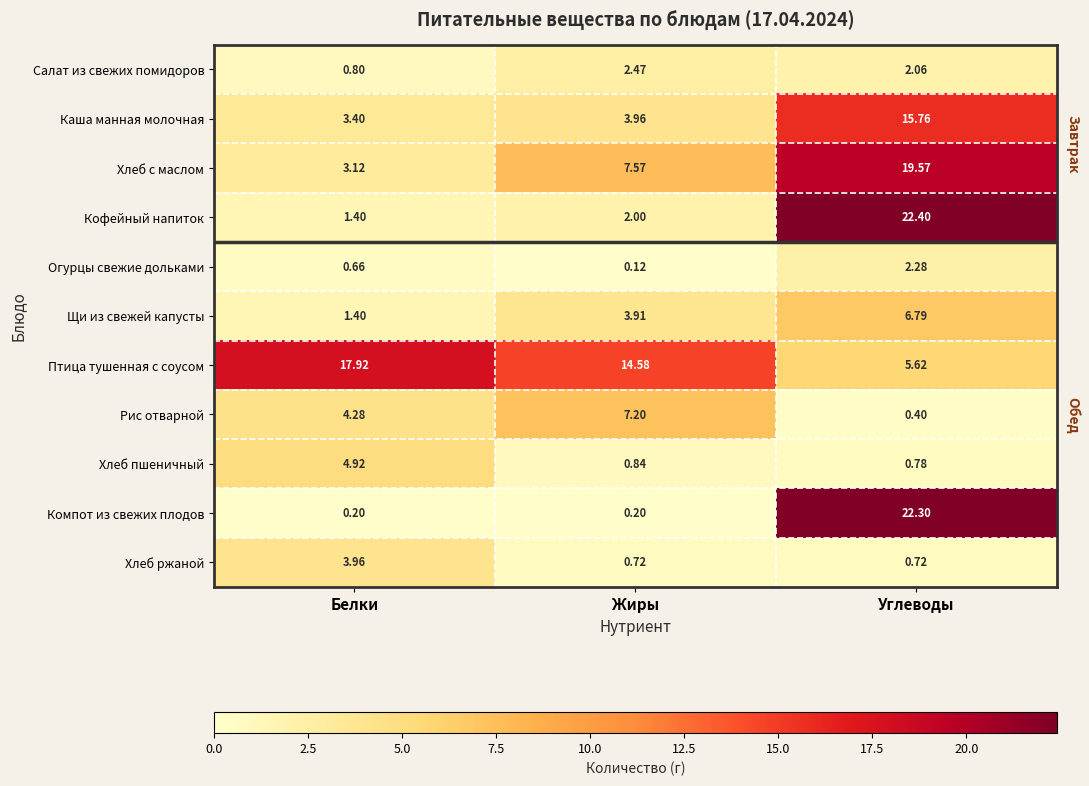

Which series changed the most between Белки and Углеводы?

Компот из свежих плодов